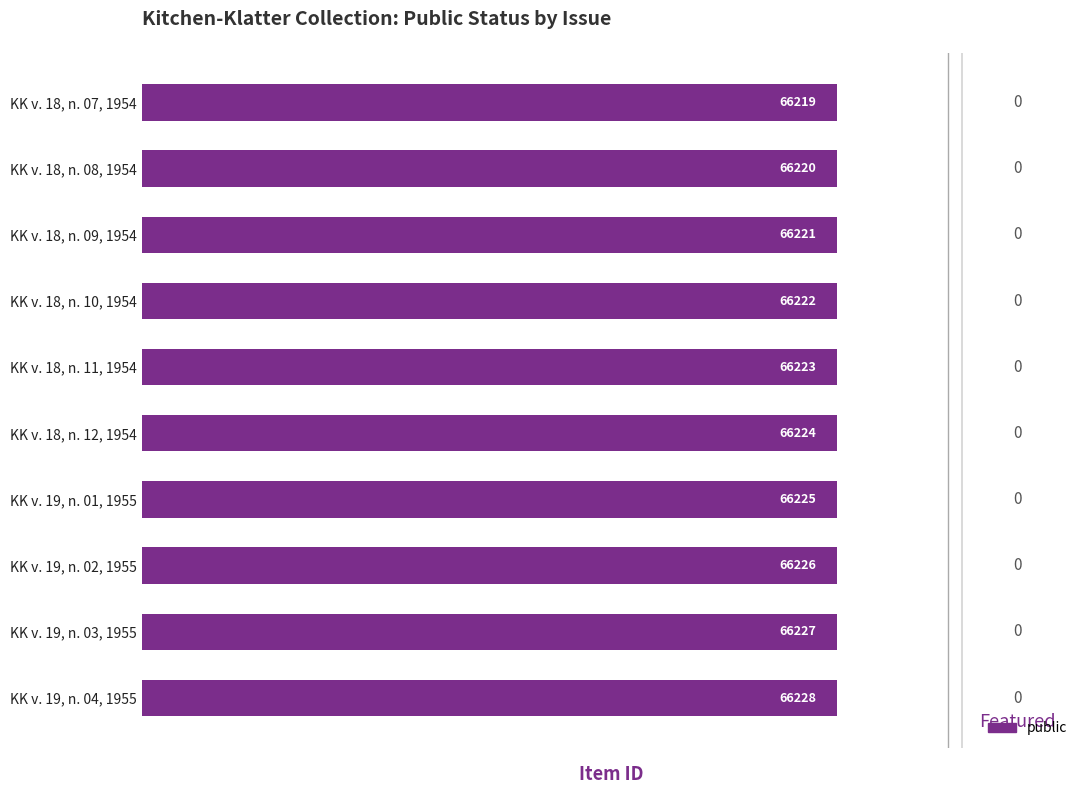

At which label does public reach its minimum?

Kitchen-Klatter v. 18, n. 07, 1954